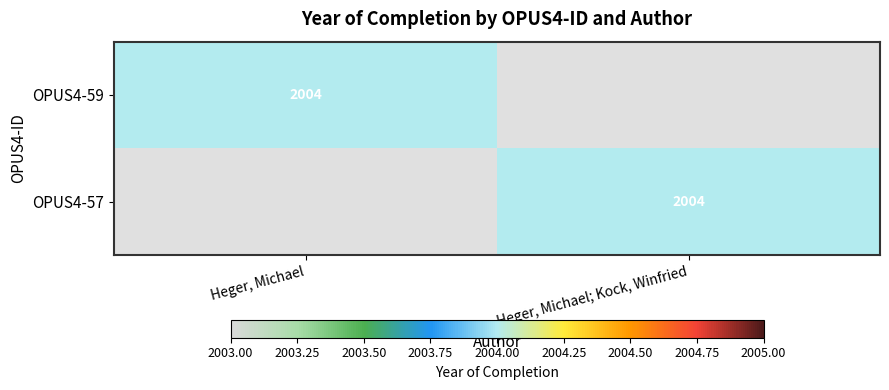

The value of OPUS4-59 at Heger, Michael is 1112. True or false?

False